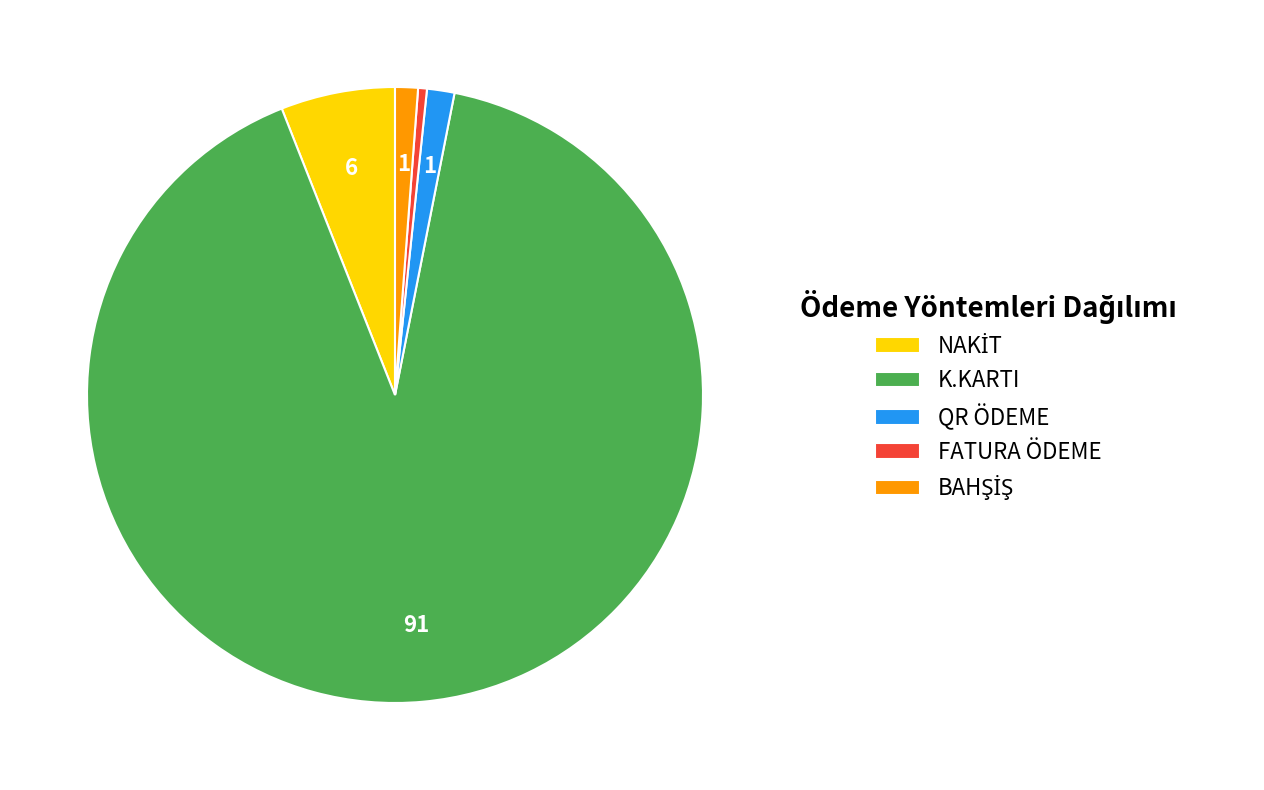

Is it true that FATURA ÖDEME is 13% of the pie?

False